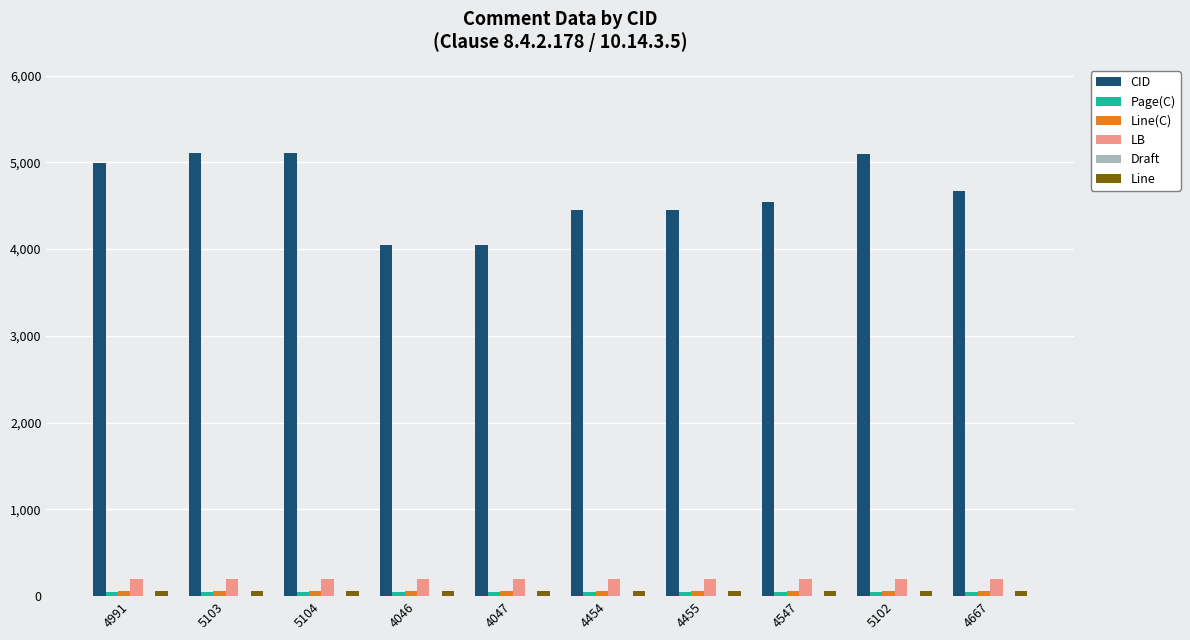

The value of LB at 4454 is 201. True or false?

True